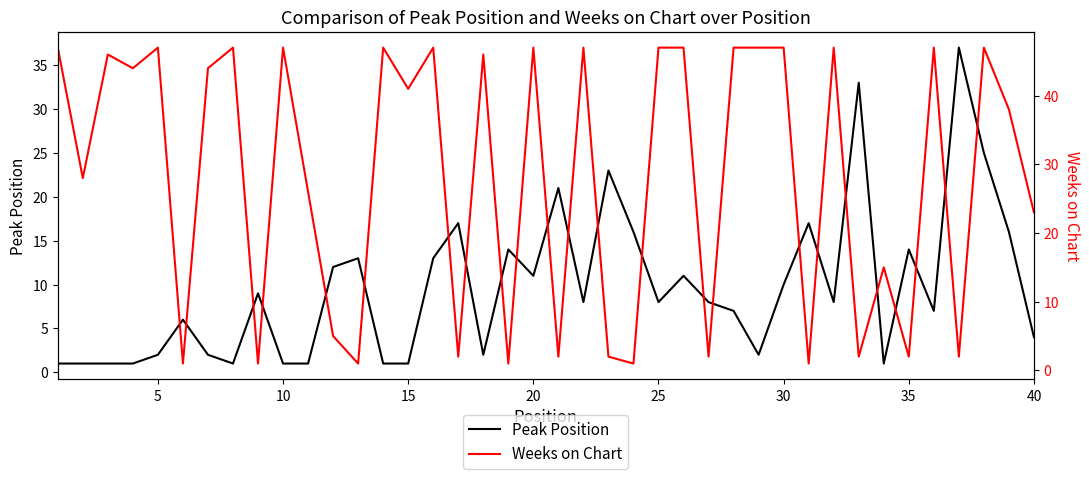

What are all the series names shown in the legend?

Peak Position, Weeks on Chart